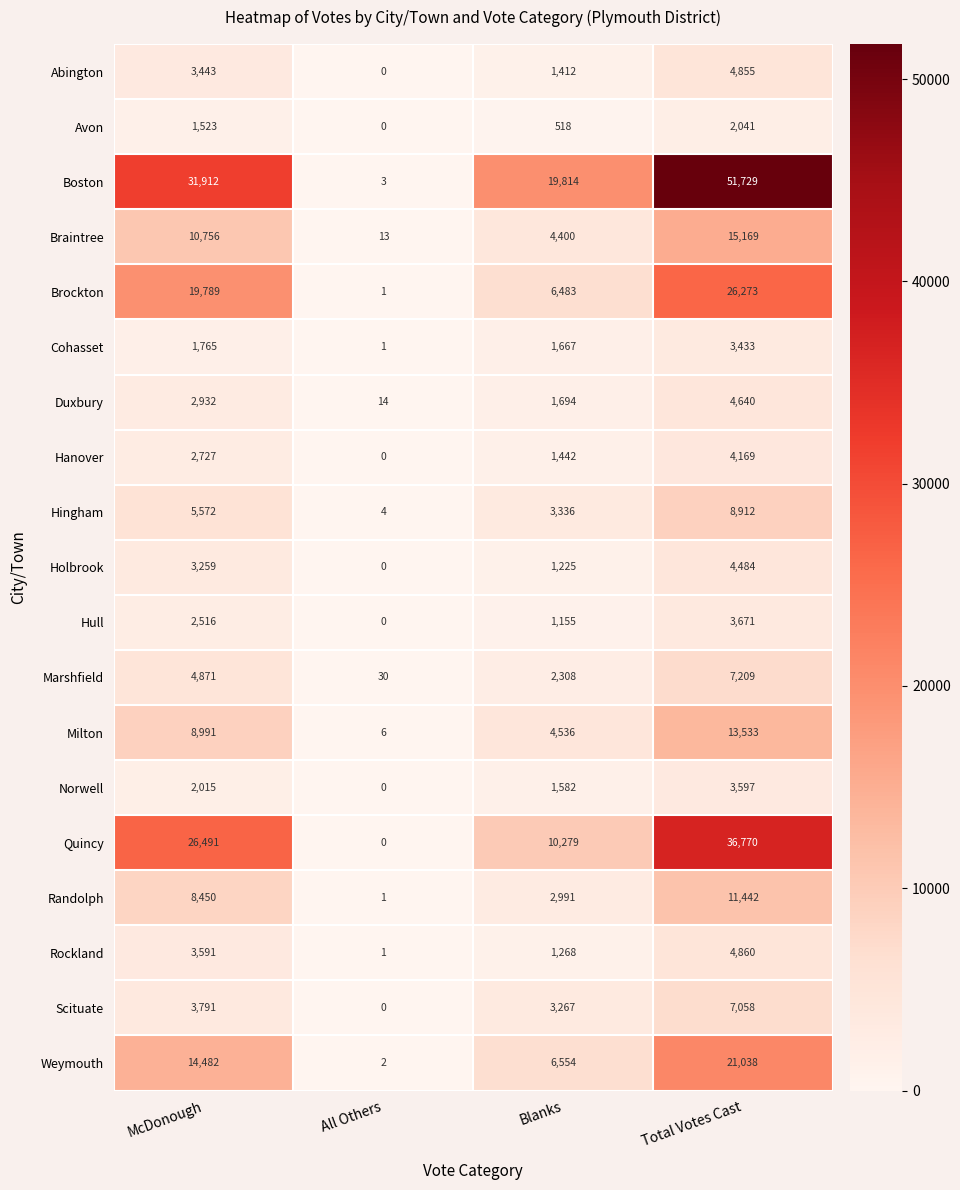

At how many categories does at least one series exceed 12389?

3